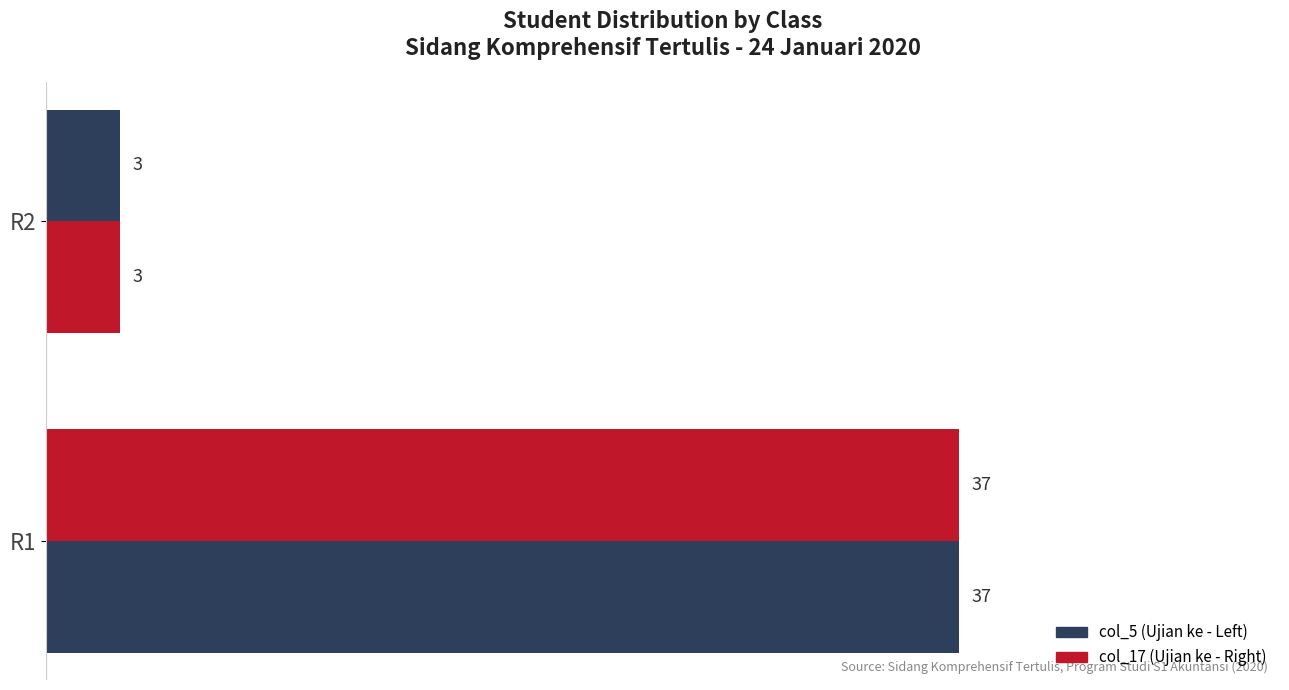

Reading left to right, transcribe all the data shown in this chart.

col_5 (Ujian ke - Left): 3	37
col_17 (Ujian ke - Right): 3	37